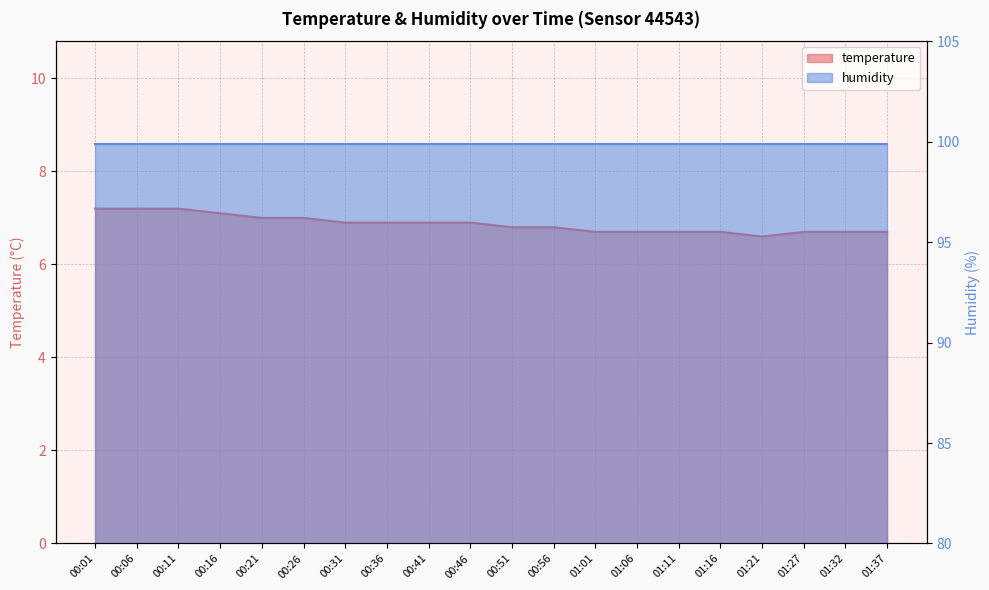

Reading left to right, extract all data points from this chart.

00:01=7.2	00:06=7.2	00:11=7.2	00:16=7.1	00:21=7.0	00:26=7.0	00:31=6.9	00:36=6.9	00:41=6.9	00:46=6.9	00:51=6.8	00:56=6.8	01:01=6.7	01:06=6.7	01:11=6.7	01:16=6.7	01:21=6.6	01:27=6.7	01:32=6.7	01:37=6.7